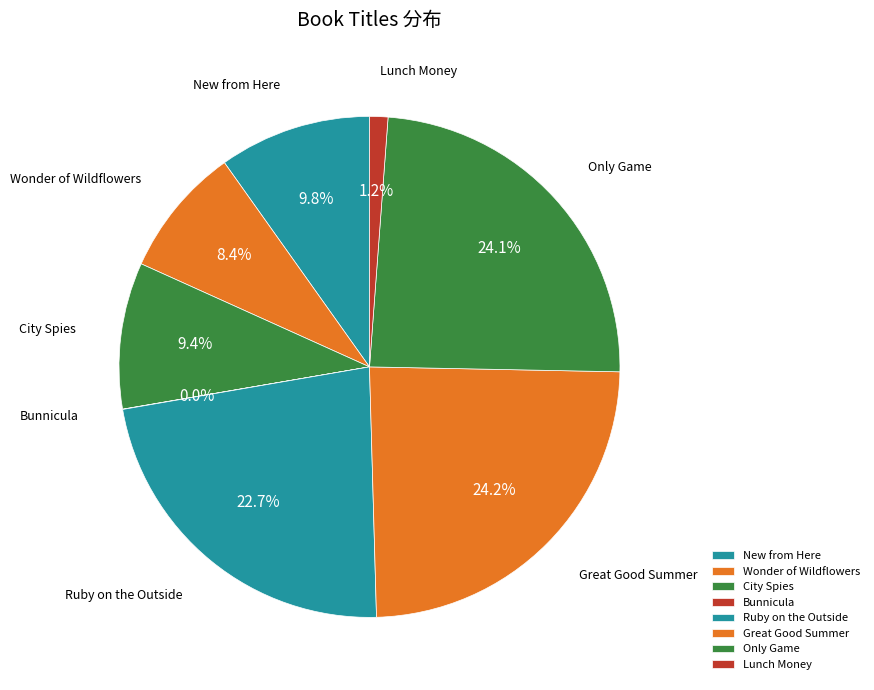

Is there any slice that represents more than half of the pie?

No